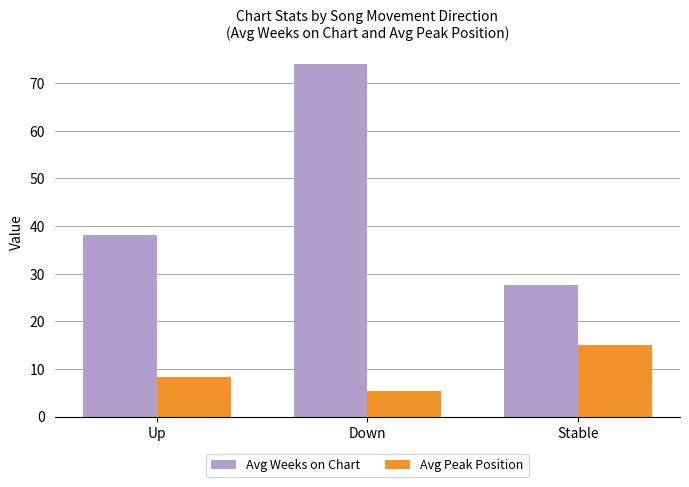

List the series in order of their peak value, lowest first.

Avg Peak Position, Avg Weeks on Chart